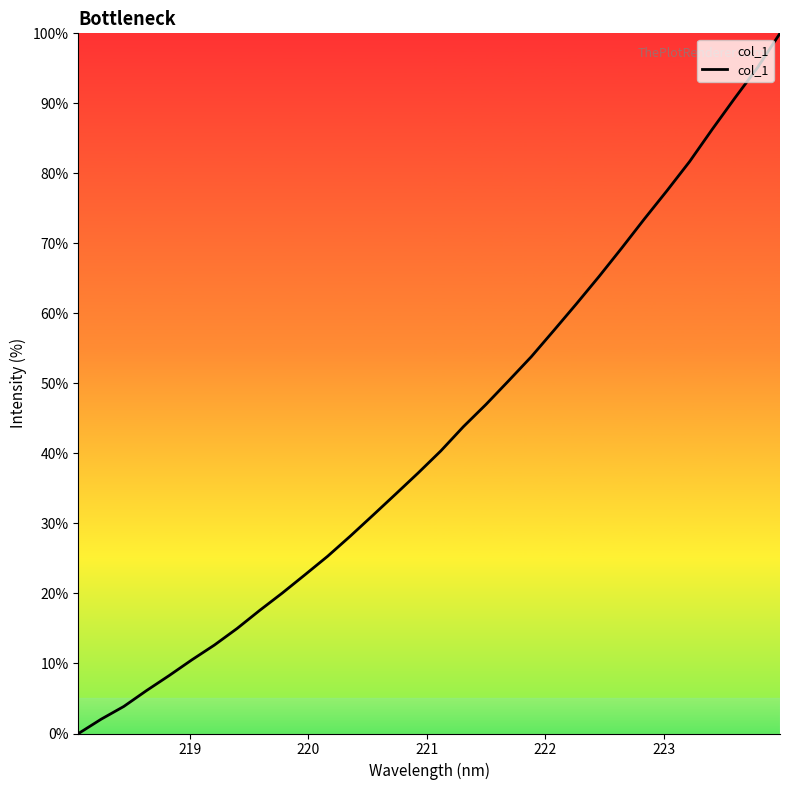

What is the greatest value displayed?

100.0